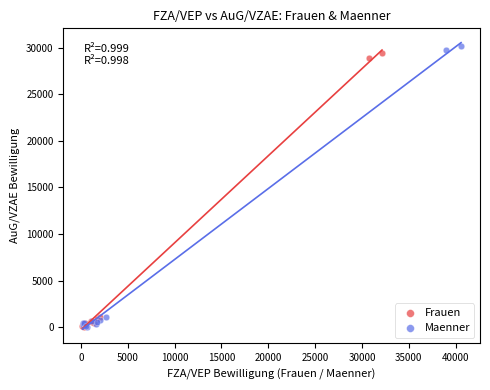

Which series has the widest spread of Y values?

Maenner